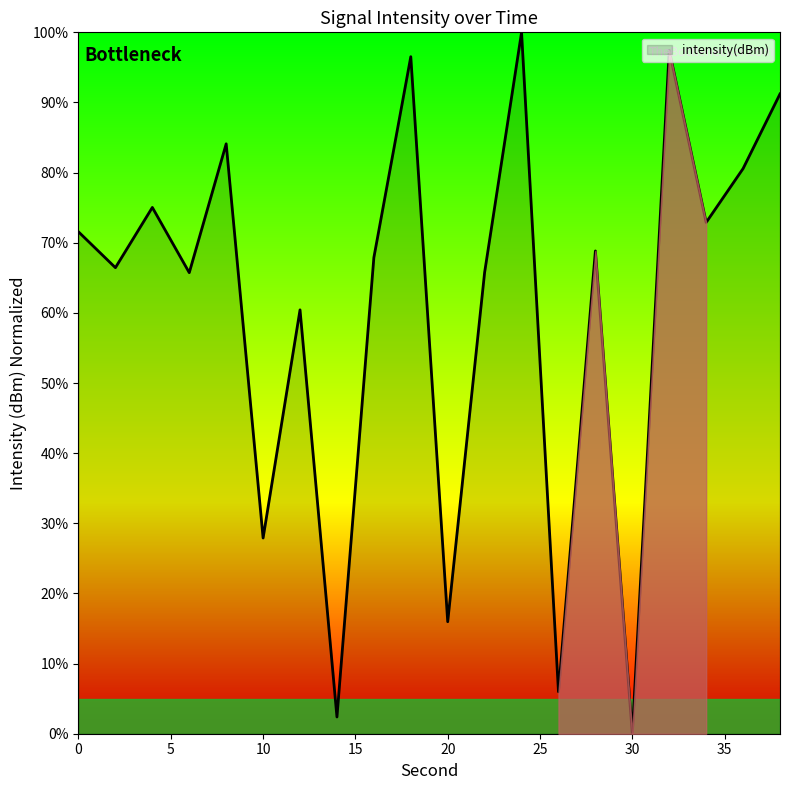

What is the difference between the maximum and minimum values?

100.0